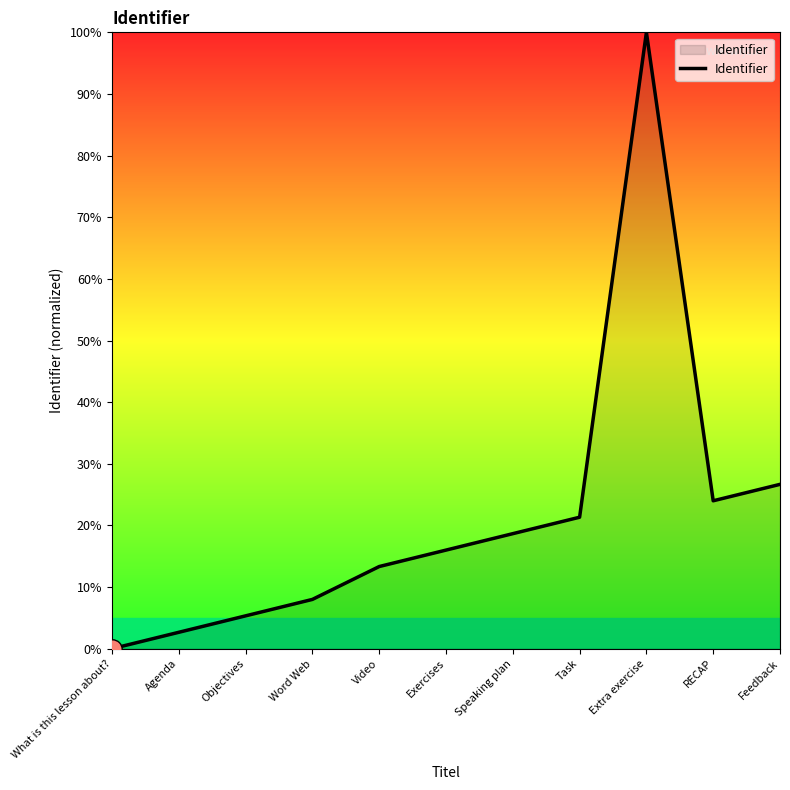

At which category does the data reach its first local valley?

RECAP